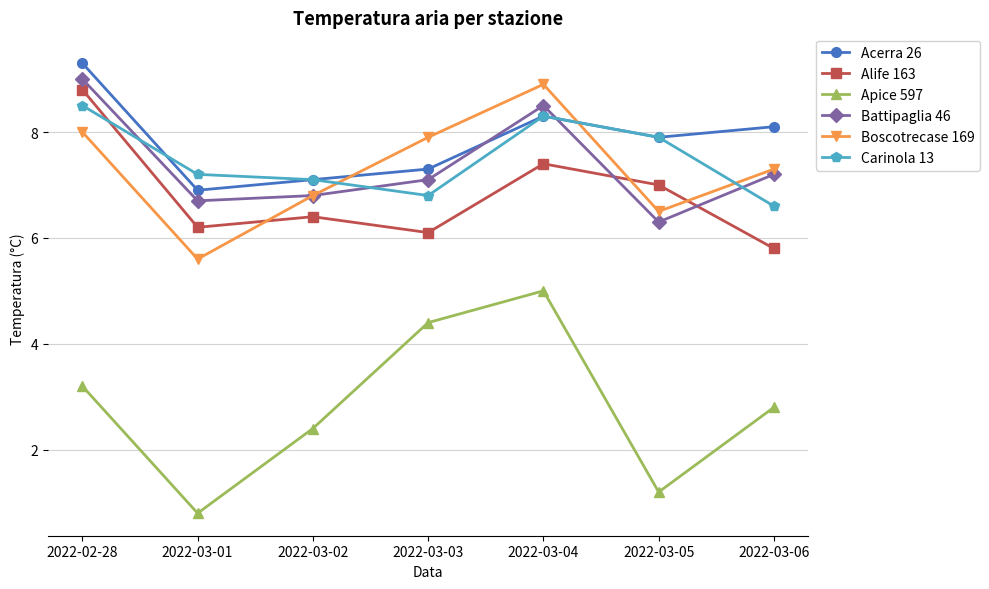

List the series in order of their peak value, lowest first.

Apice 597, Carinola 13, Alife 163, Boscotrecase 169, Battipaglia 46, Acerra 26